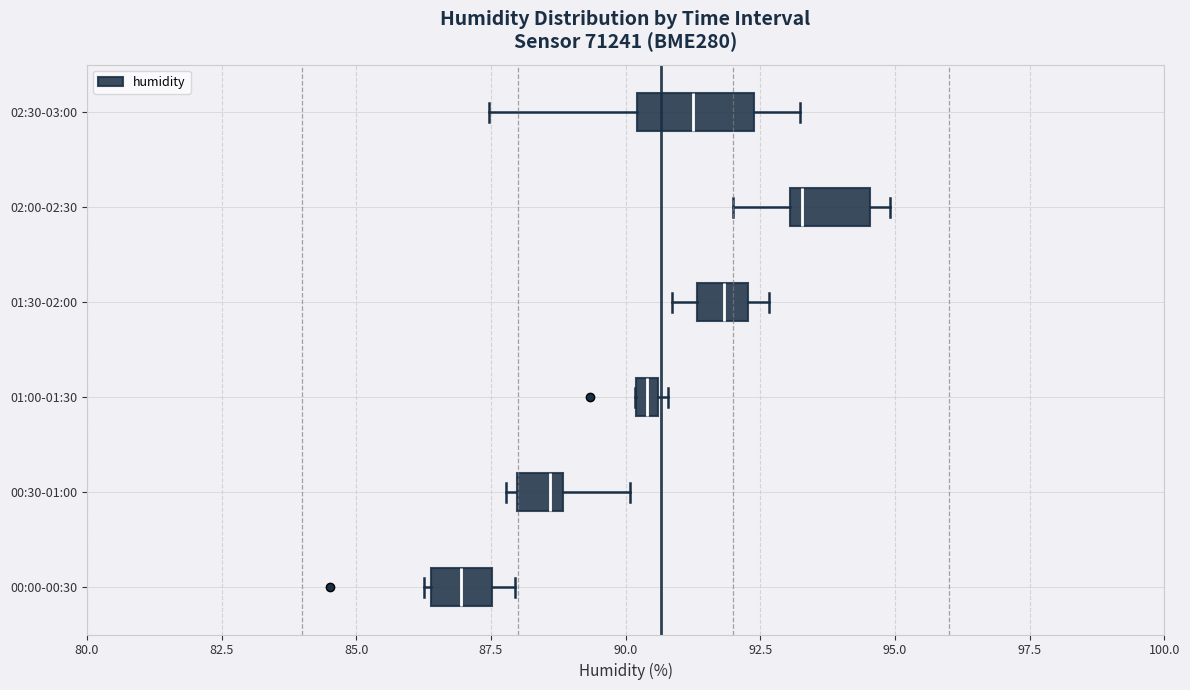

Where is the left edge of the box for 02:30-03:00 on the x-axis? The values are not printed on the chart, so give them approximately, as read against the axis.

90.0